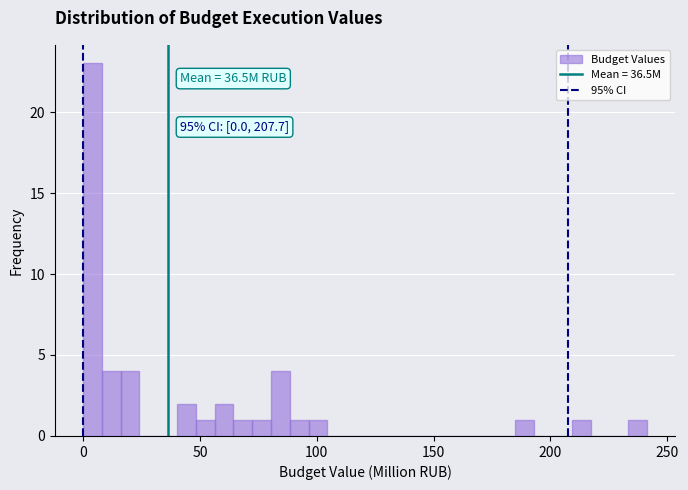

Around what value on the x-axis is the tallest bar? Give the approximate position of its centre, as read against the axis.

5